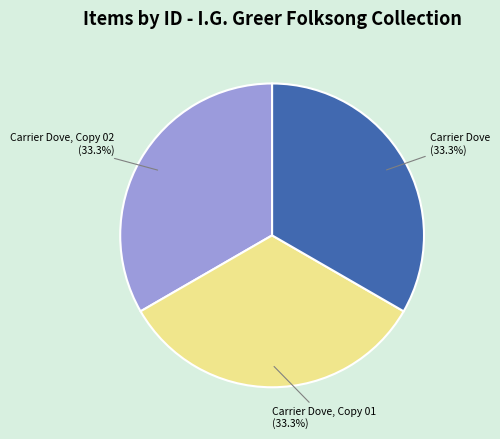

Does any single category account for the majority?

No